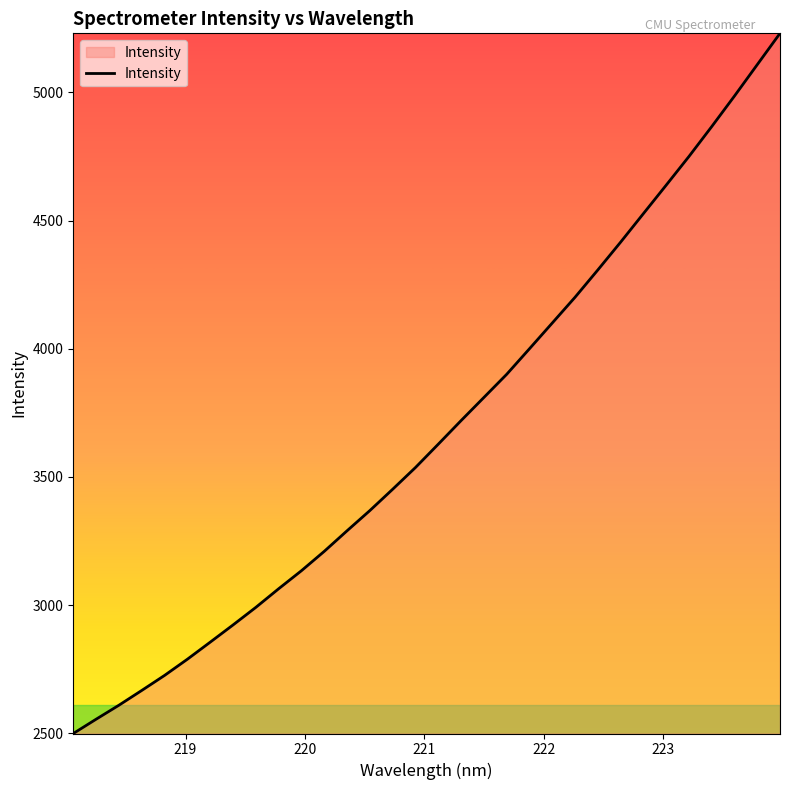

Reading left to right, list all the values displayed in this chart.

2499.5	2555.2	2609.8	2667.4	2726.0	2789.2	2855.7	2922.8	2991.4	3063.9	3134.4	3209.9	3290.1	3368.9	3452.0	3536.8	3627.8	3719.6	3809.8	3900.1	3999.8	4100.1	4200.6	4307.0	4415.4	4526.6	4637.6	4749.6	4866.1	4985.4	5107.7	5229.9